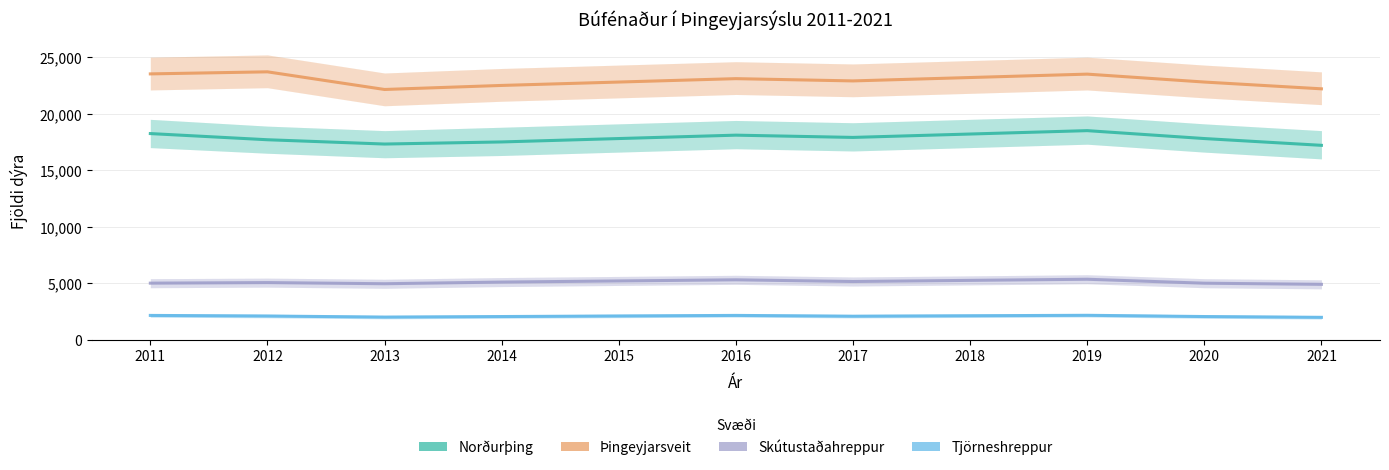

What is the maximum value for Þingeyjarsveit?

23704